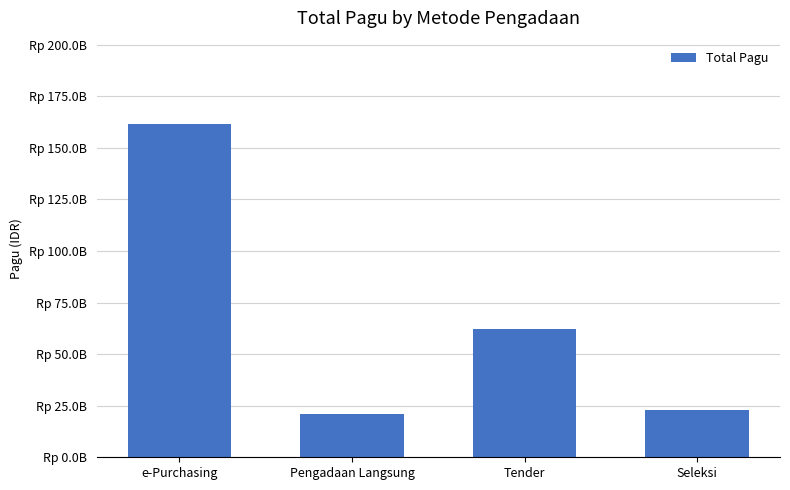

Which has a higher value, e-Purchasing or Seleksi?

e-Purchasing